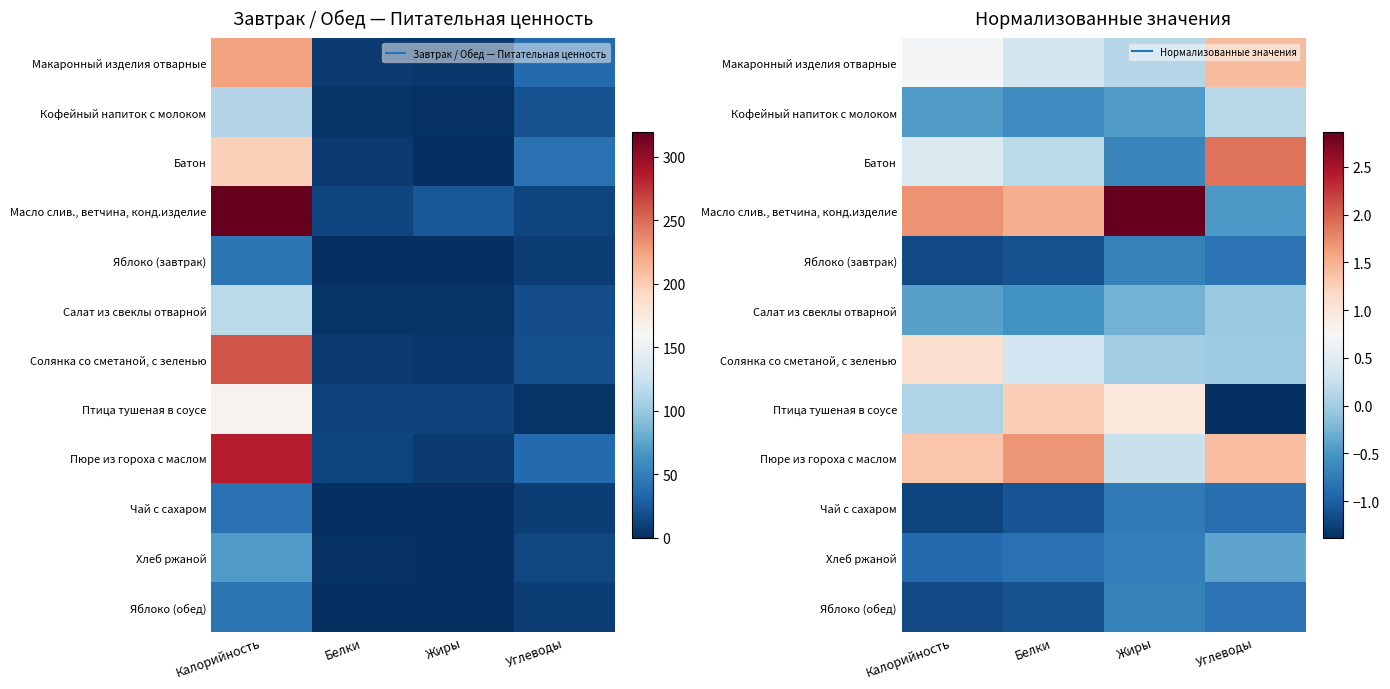

Which category has the highest value in the Салат из свеклы отварной series?

Углеводы